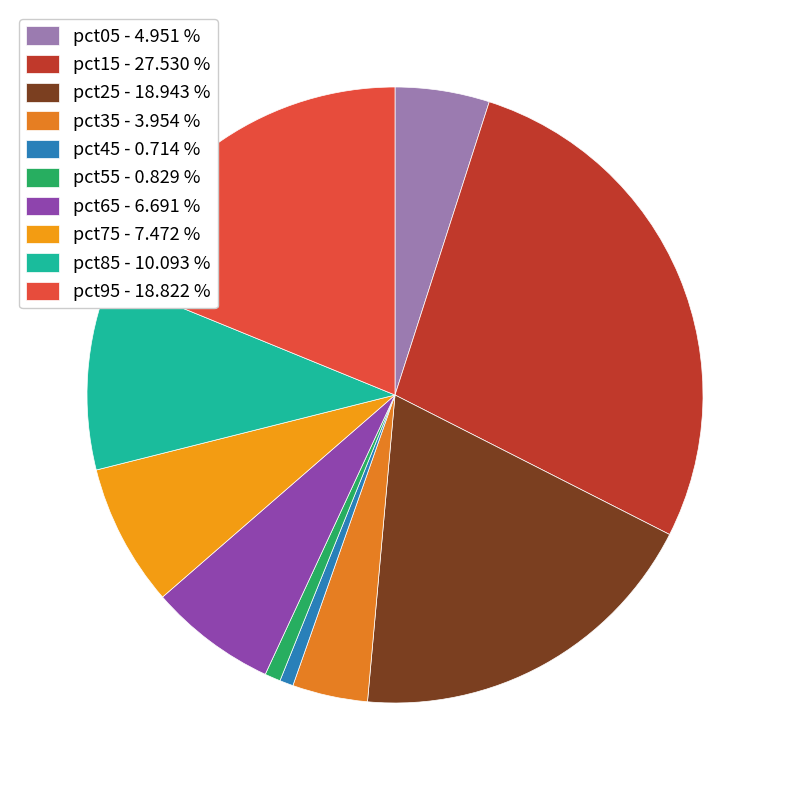

Rank the categories by value from lowest to highest.

pct45, pct55, pct35, pct05, pct65, pct75, pct85, pct95, pct25, pct15